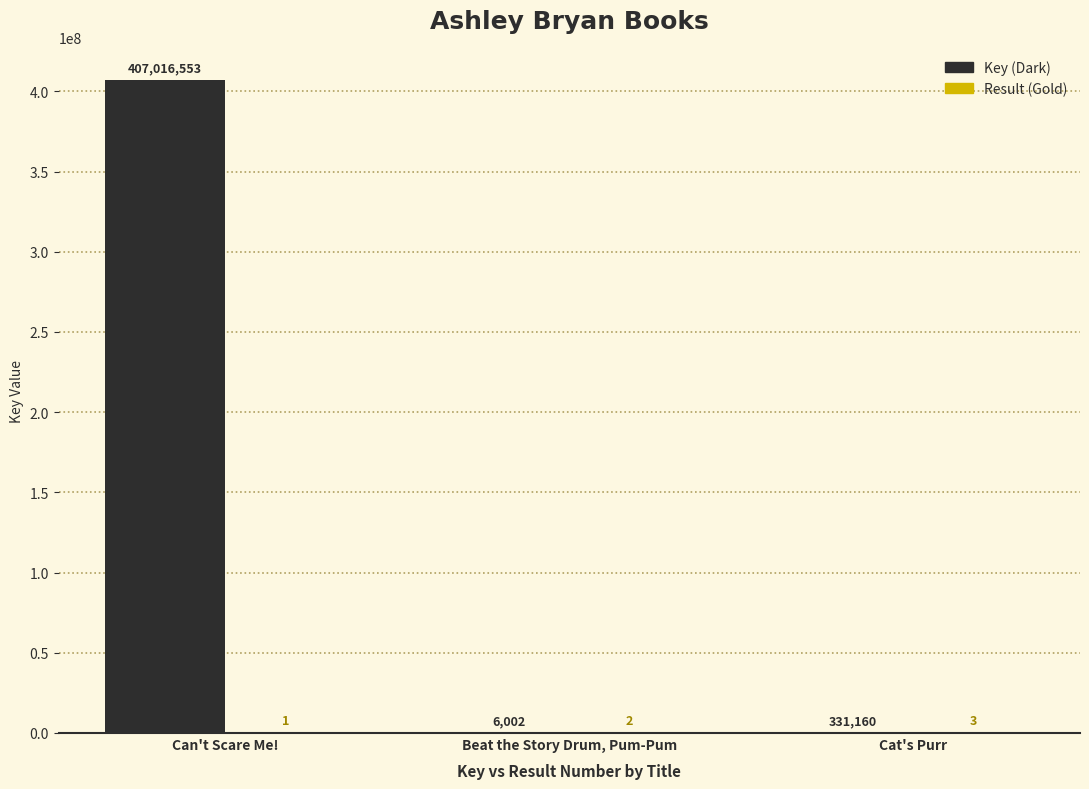

At which label does Key (Dark) reach its peak?

Can't Scare Me!